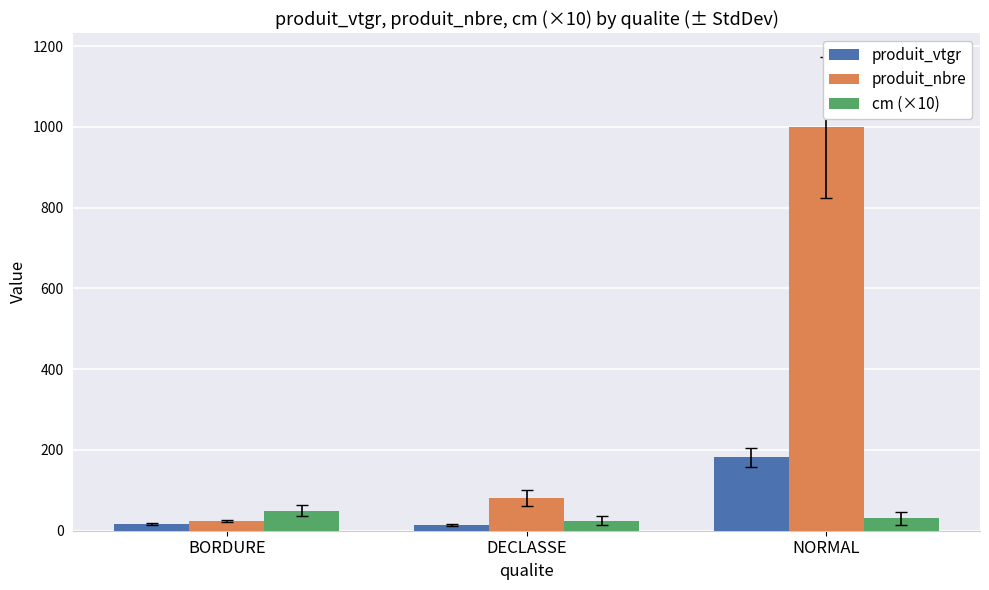

What is the value of the produit_nbre bar at the 2nd from the left?

81.0